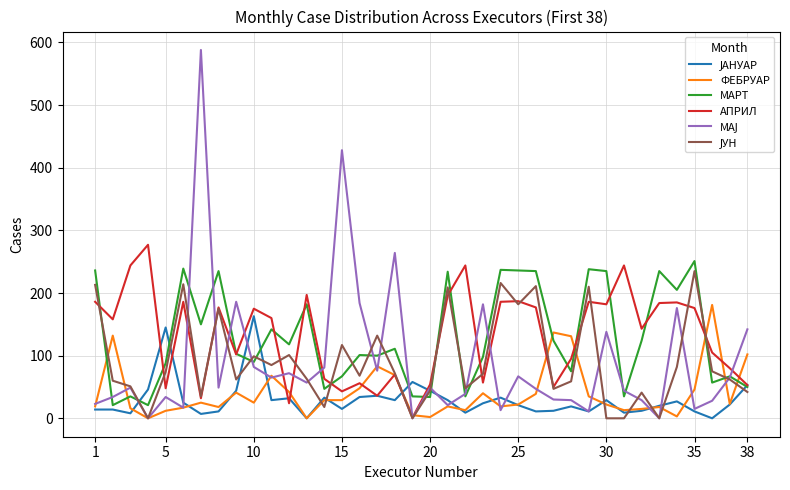

Which series has the widest spread of values?

МАЈ